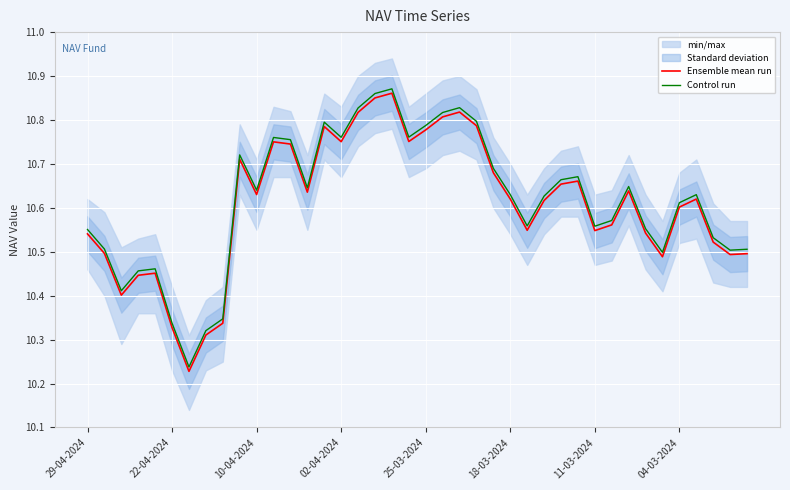

True or false: Control run and Ensemble mean run intersect in this chart.

False